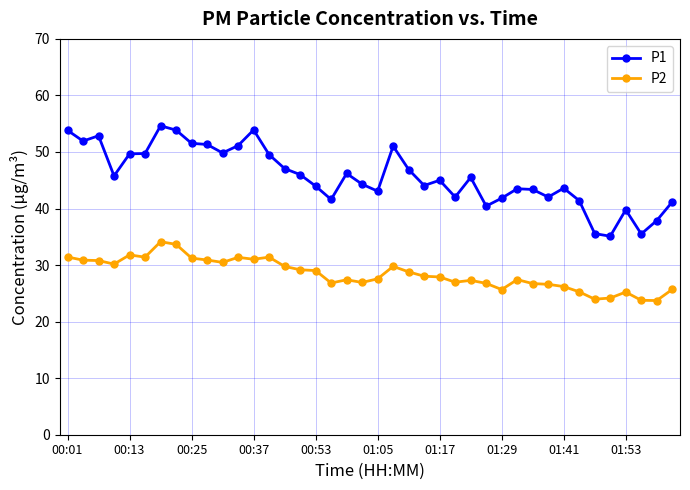

What is the maximum value for P1?

54.6